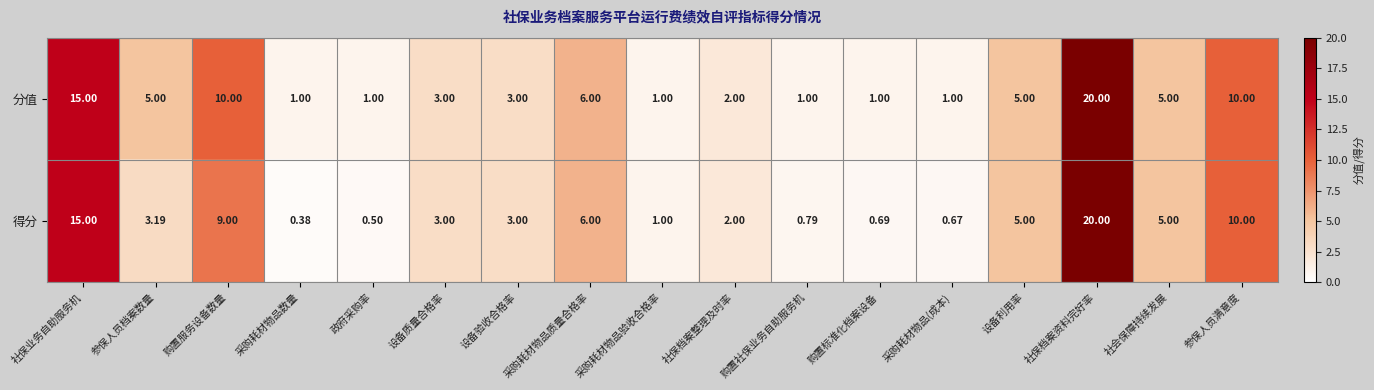

Which series has the largest total across all categories?

分值